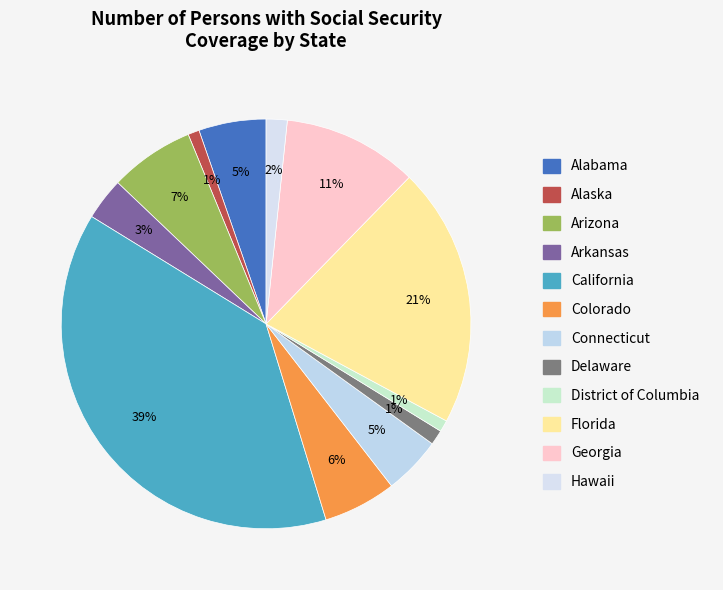

Which has a higher value, Hawaii or Delaware?

Hawaii